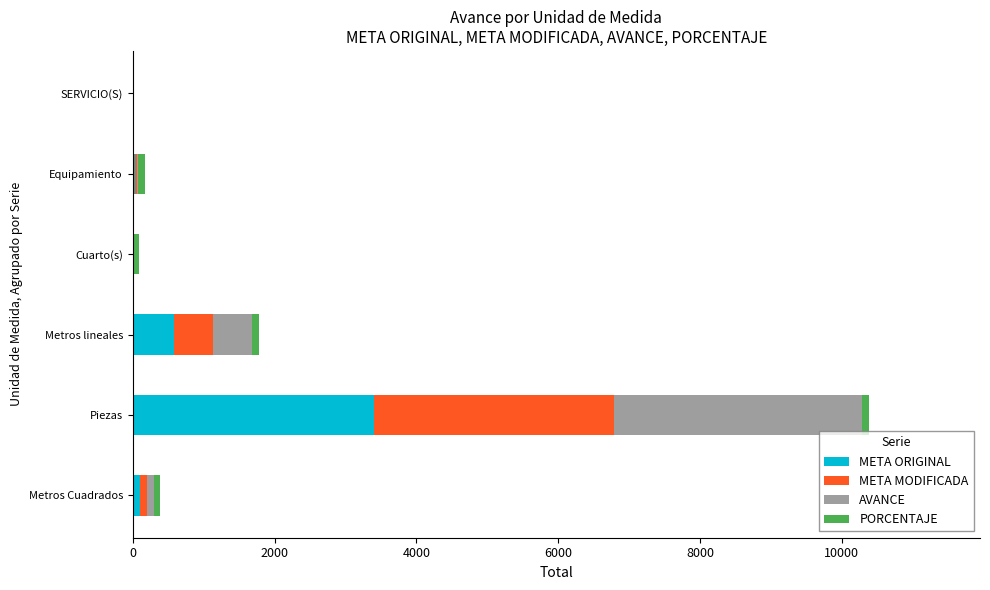

What is the highest value of the META ORIGINAL series?

3396.0